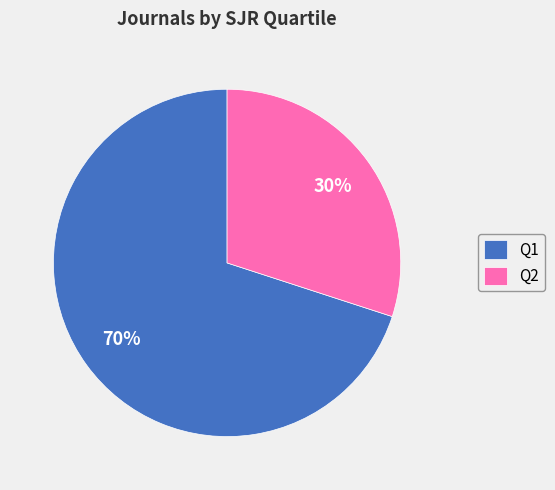

Rank the categories by value from highest to lowest.

Q1, Q2